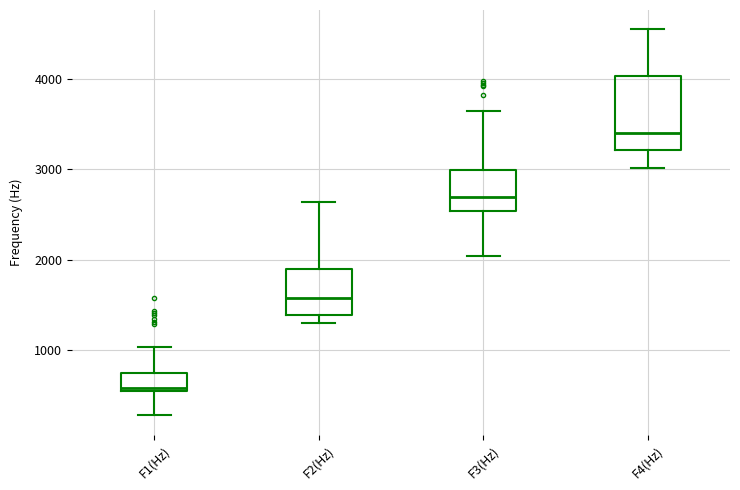

Comparing the boxes themselves (not the whiskers), which one is the tallest?

F4(Hz)